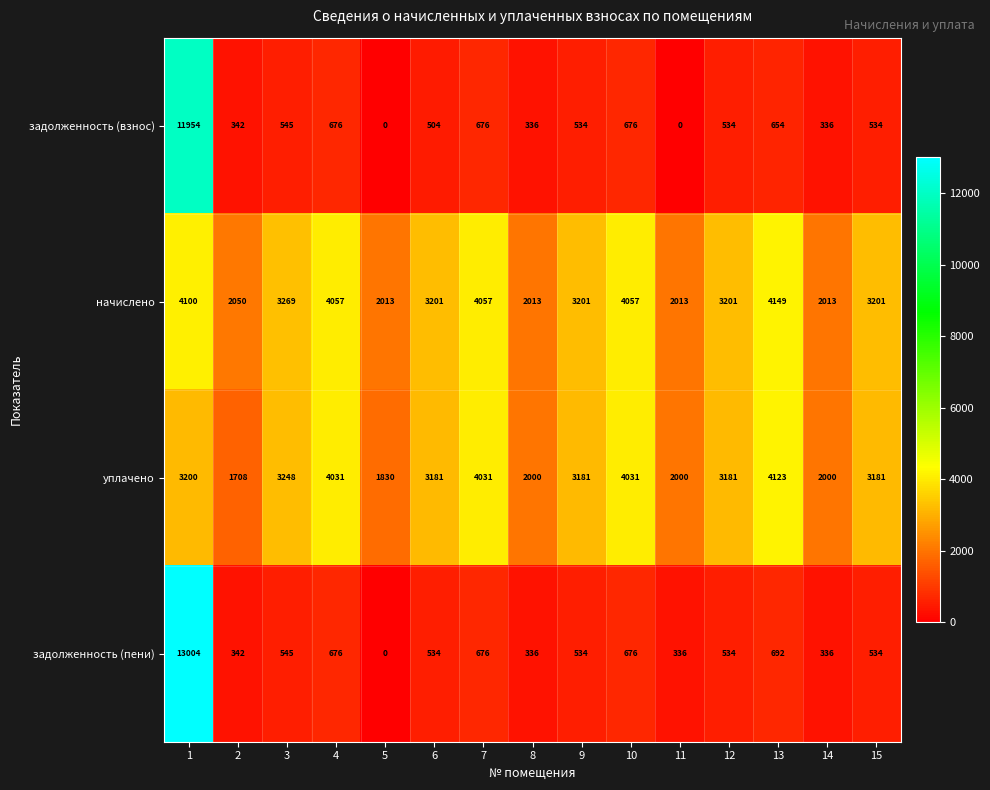

At which category is the sum across all series the highest?

1